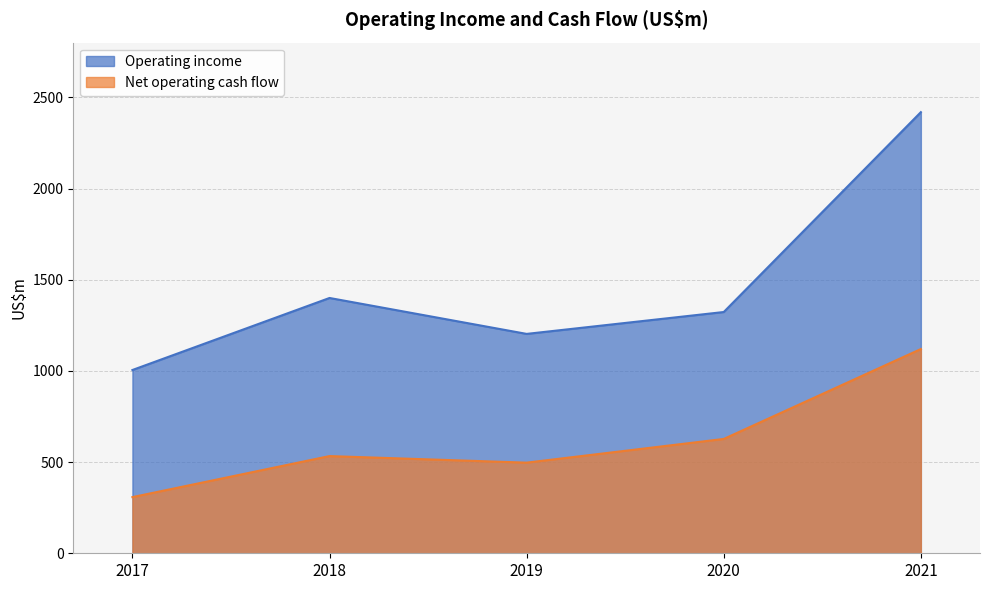

What is the sum of all Net operating cash flow values?

3085